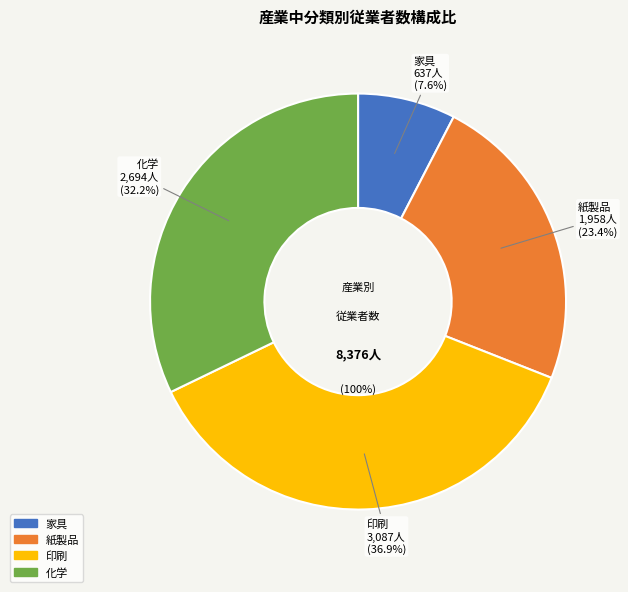

To the nearest percent, what is the difference between the 化学 and 紙製品 slice percentages?

9%